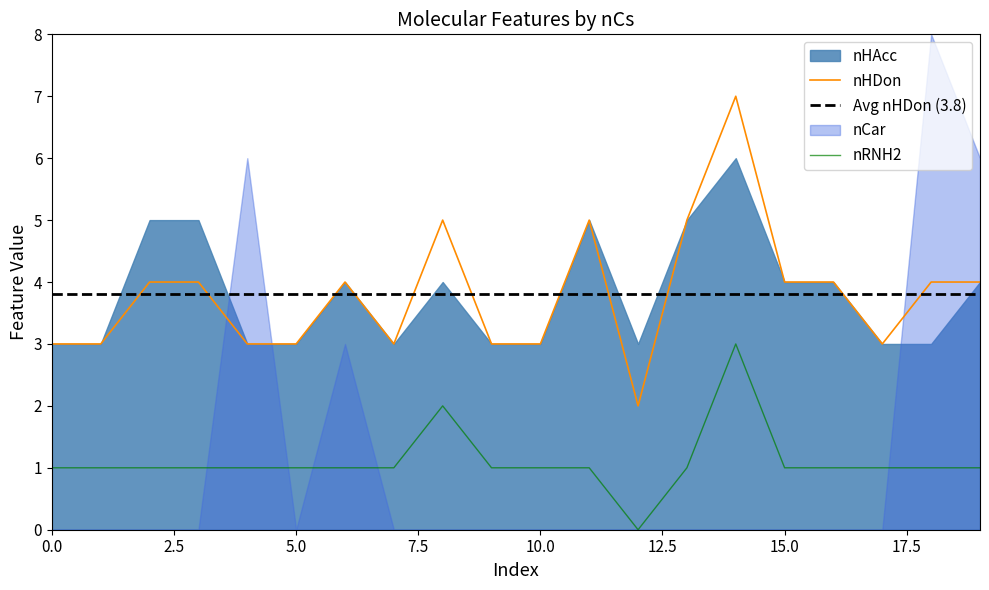

Count the number of categories in the chart.

20